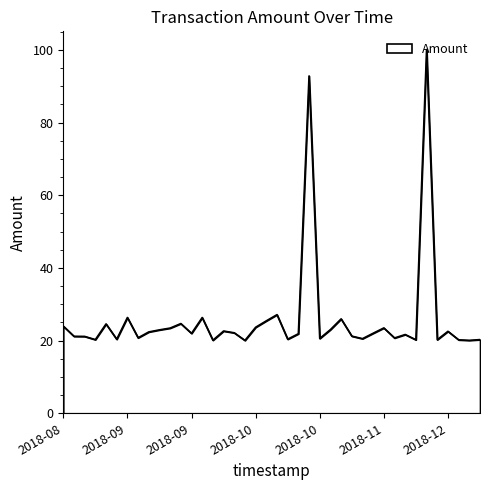

What is the maximum value shown in the chart?

100.1